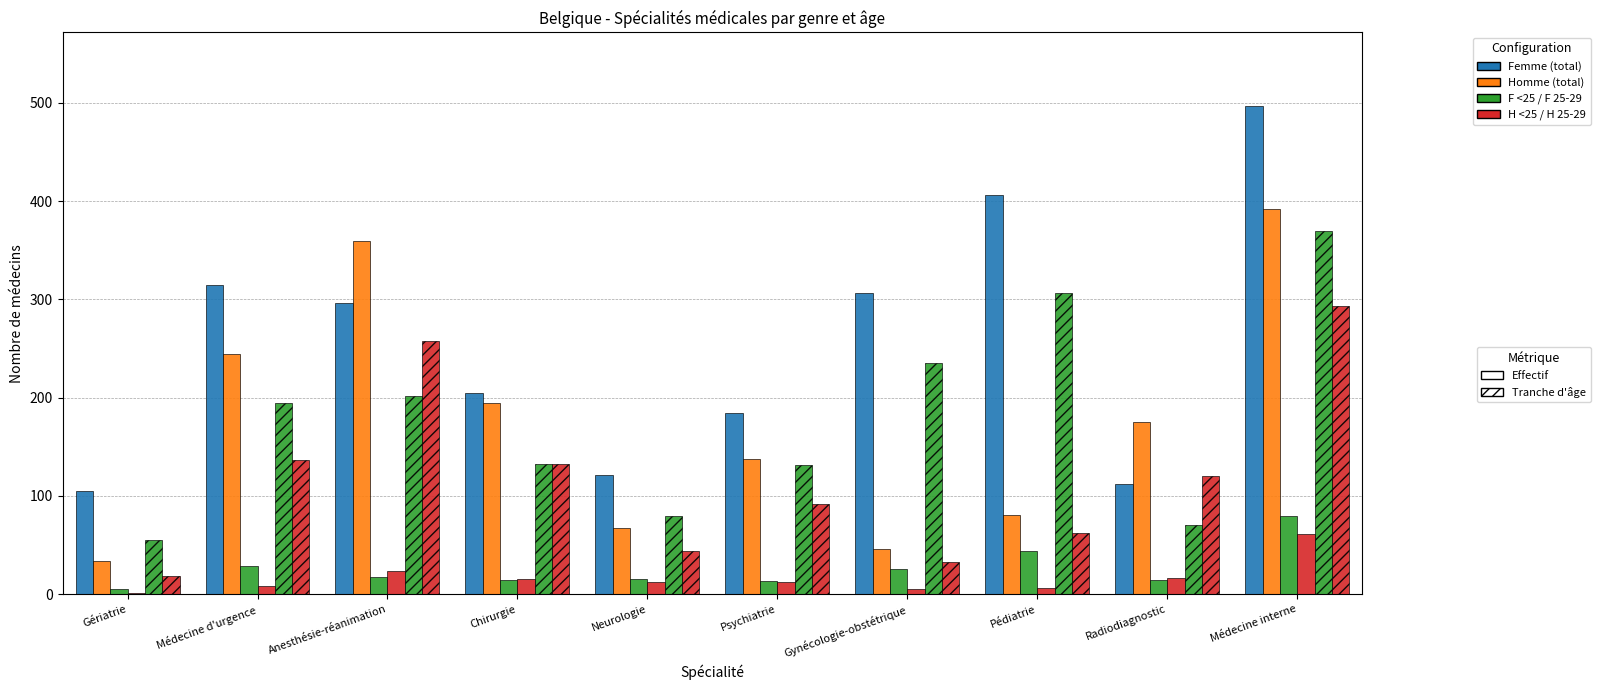

What position from the right is Médecine d'urgence?

9